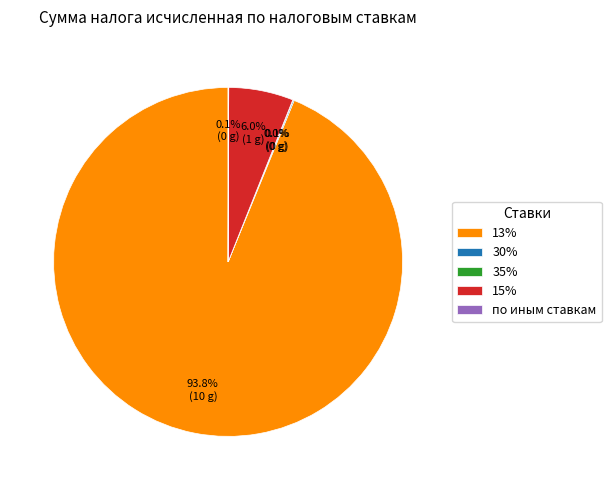

How much of the chart is everything except 13%?

6.2%